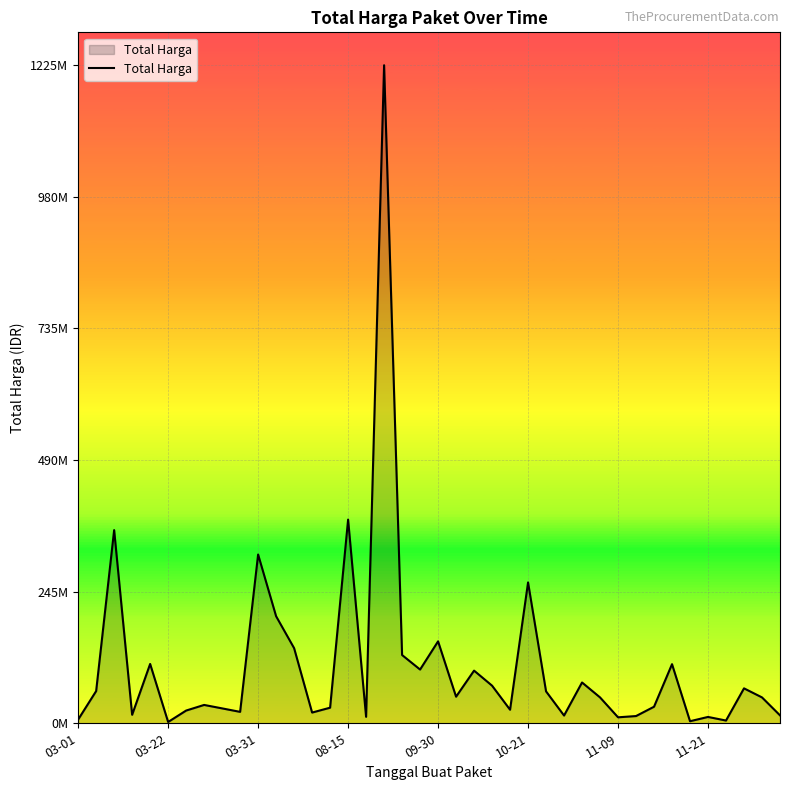

Is this an area chart (filled region under the line)?

Yes